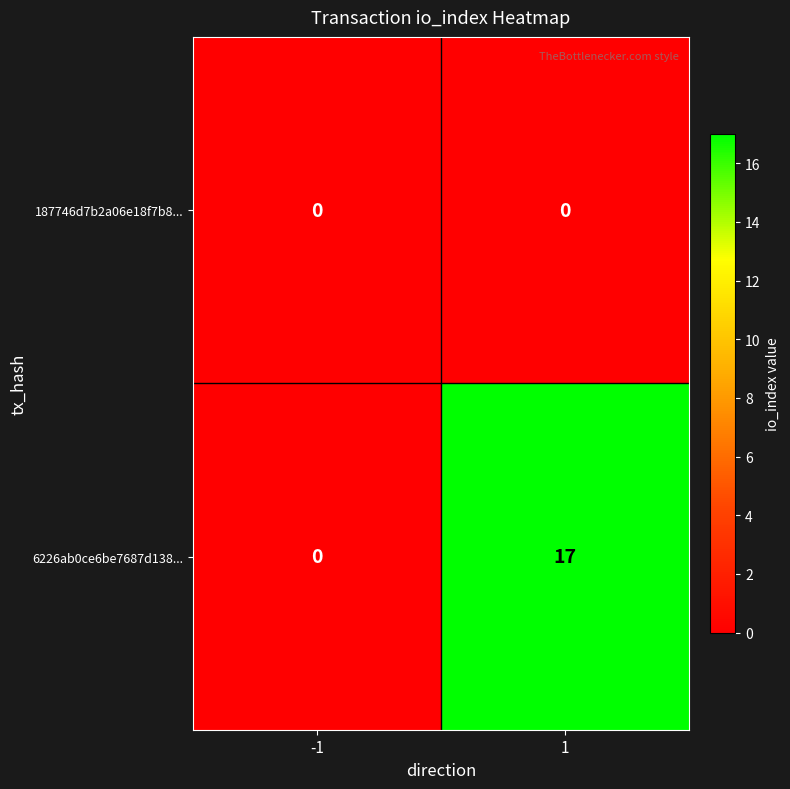

Reading left to right, what are all the values shown in this chart?

187746d7b2a06e18f7b8...: 0	0
6226ab0ce6be7687d138...: 0	17